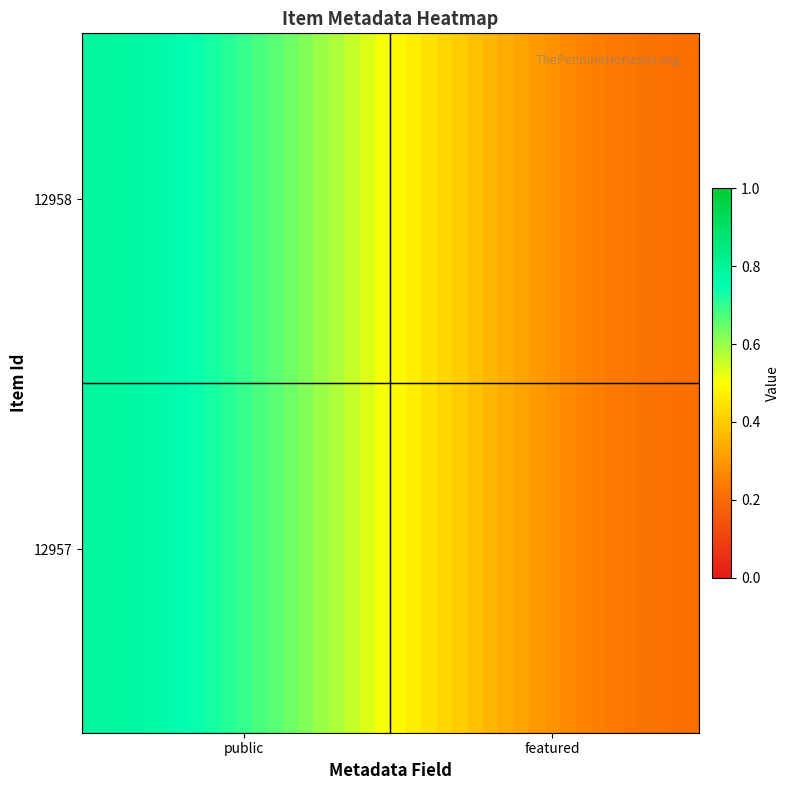

What is the minimum value shown in the chart?

0.2